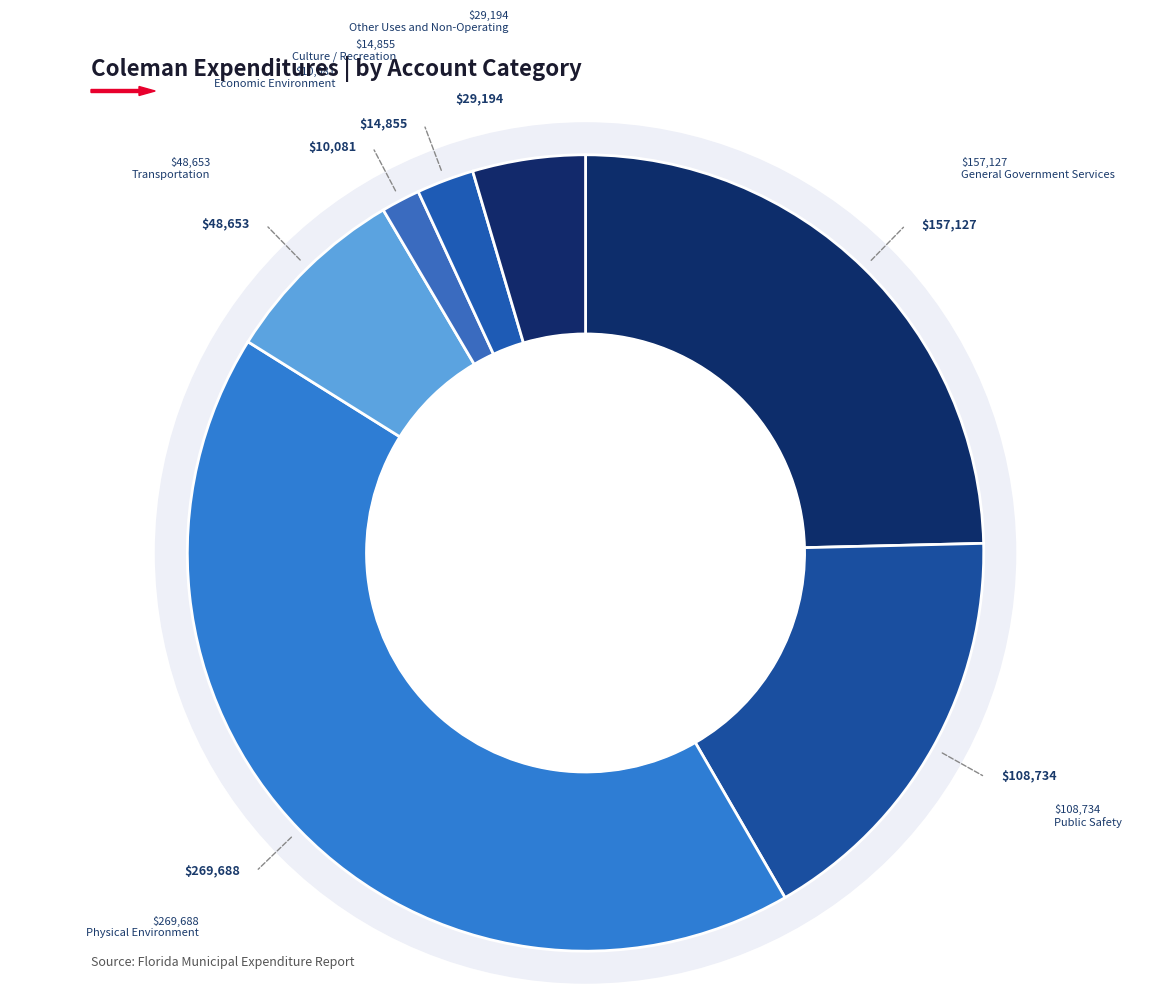

Rank the categories by value from highest to lowest.

Physical Environment, General Government Services, Public Safety, Transportation, Other Uses and Non-Operating, Culture / Recreation, Economic Environment